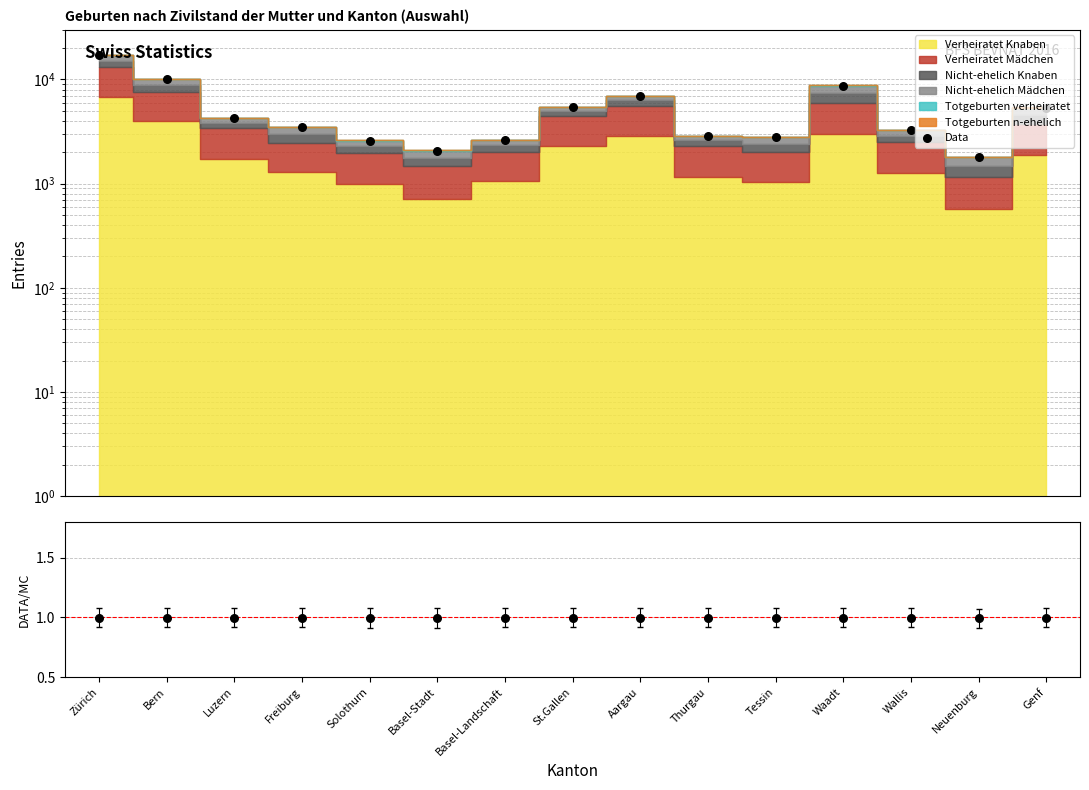

Which series reaches the minimum Y coordinate?

Data/MC